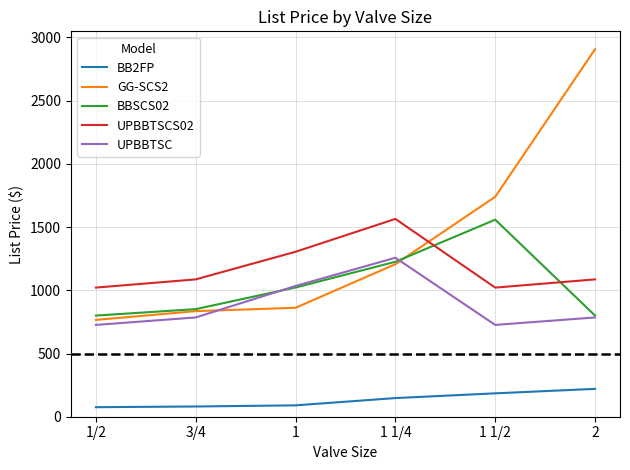

What is the spread (max minus min) of values at 2?

2686.5